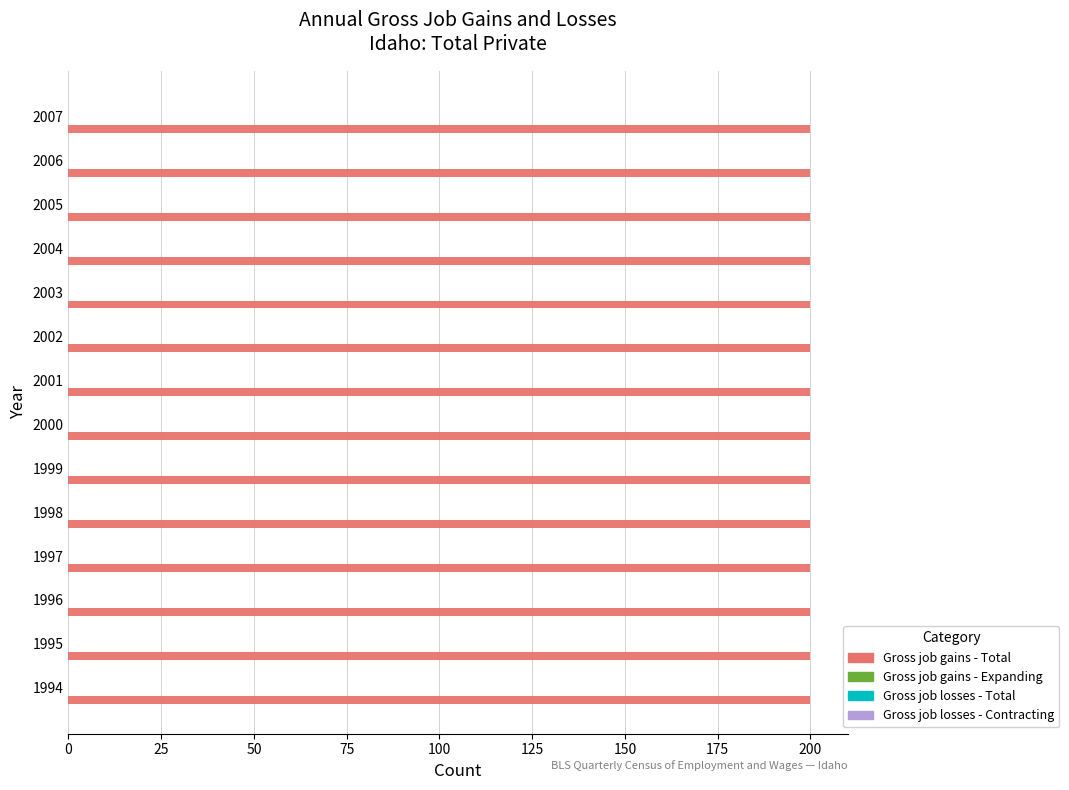

Where is Gross job gains - Expanding nearest to the value 0?

1994